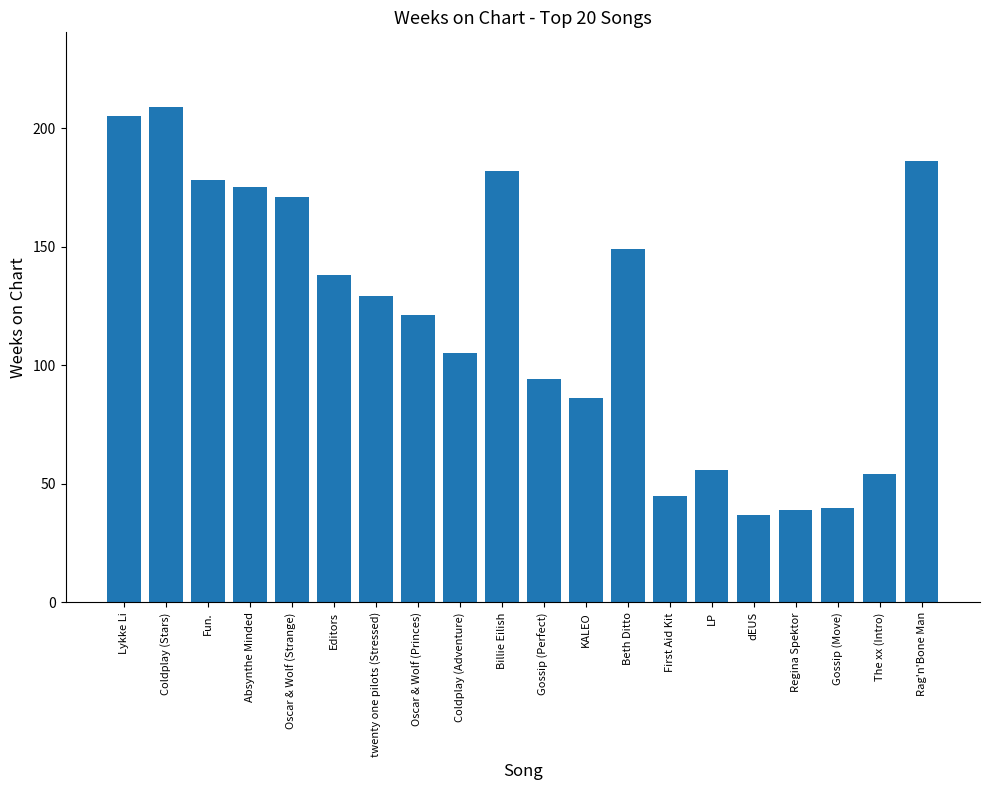

What is the label of the 18th bar from the right?

Fun.